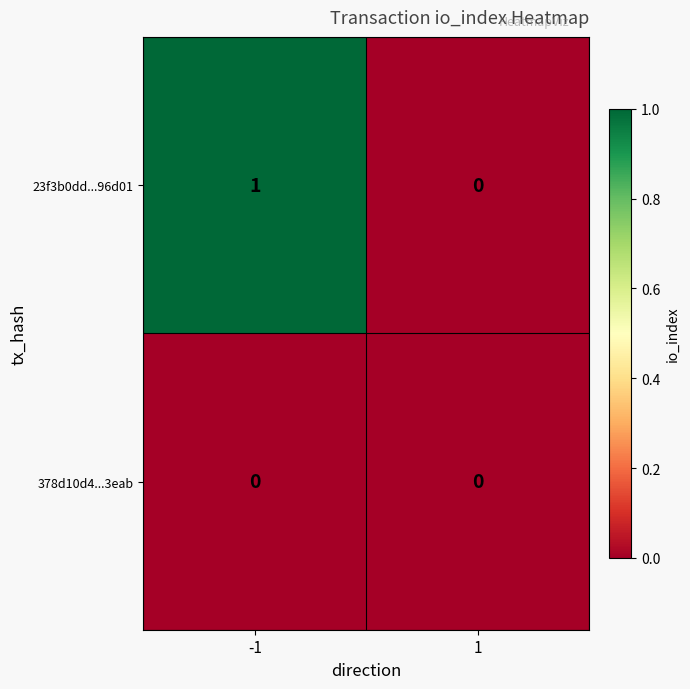

Is it true that 378d10d4...3eab equals 0 at 1?

True